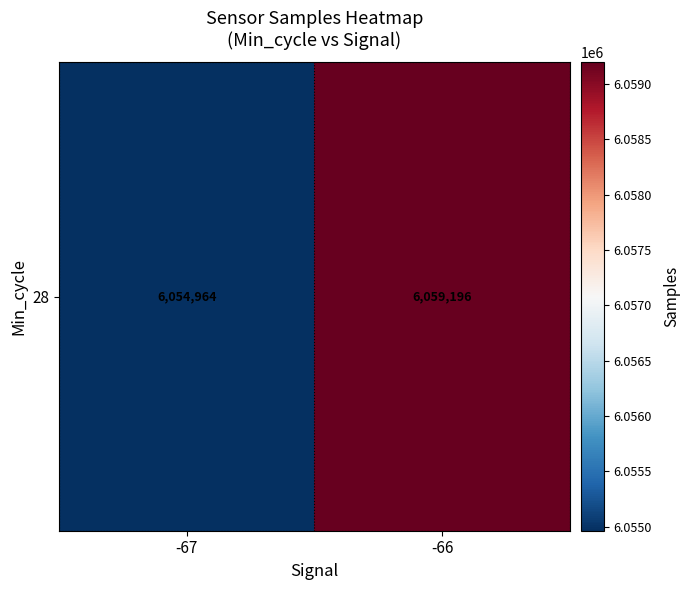

What is the minimum value shown in the chart?

6054964.0